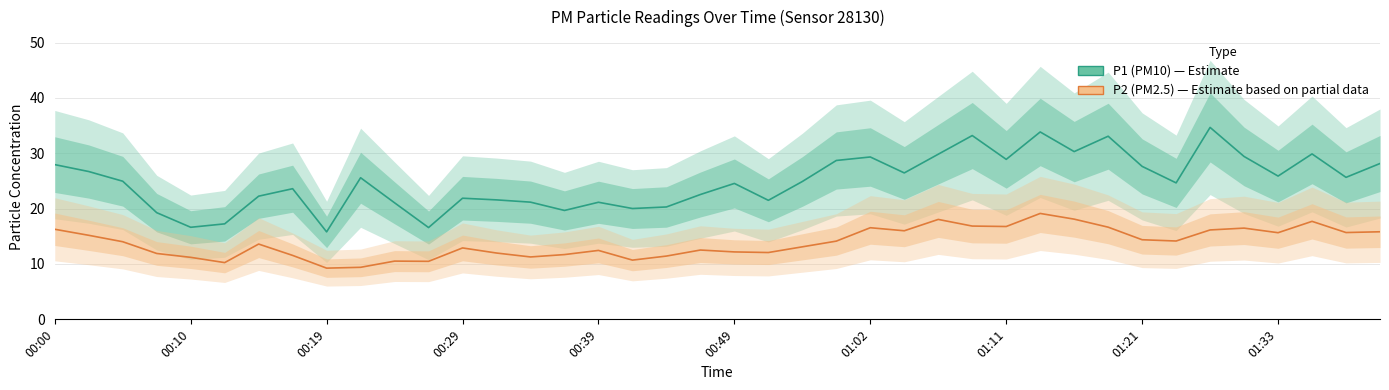

How many lines are shown in the chart?

2